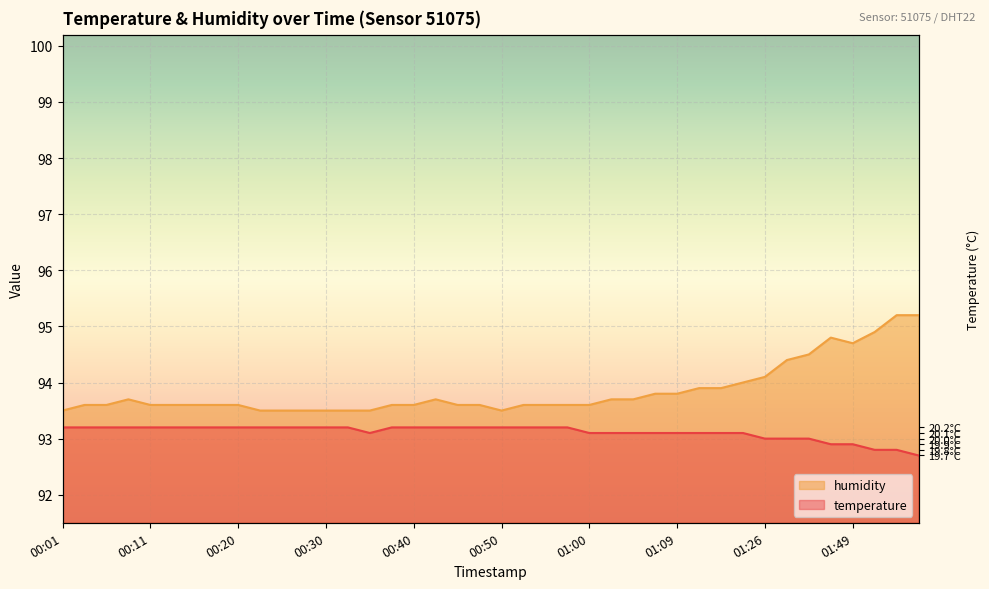

What are all the series names shown in the legend?

temperature, humidity